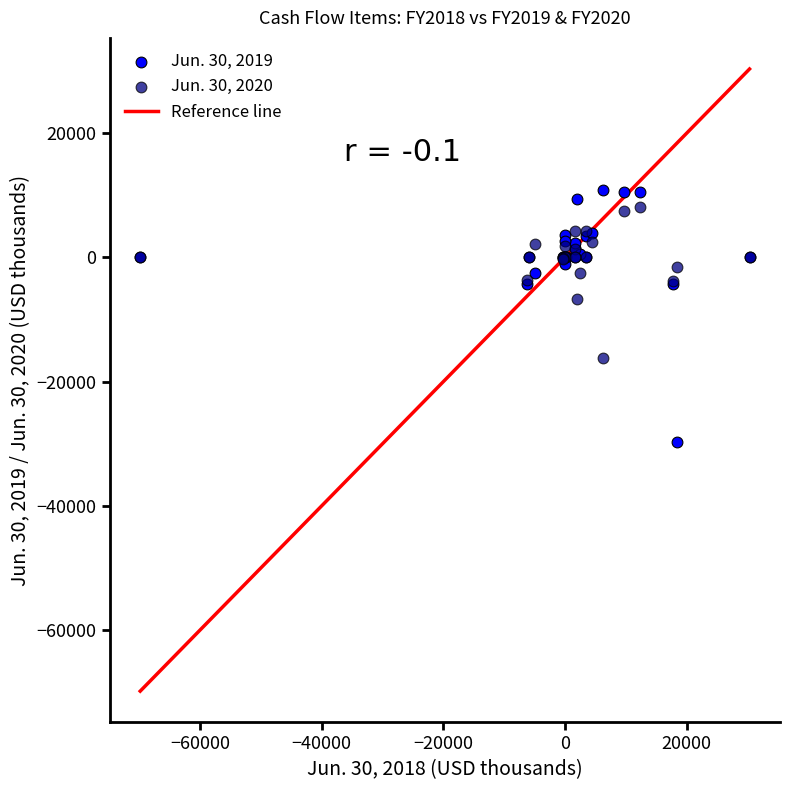

Which series reaches the minimum Y coordinate?

Jun. 30, 2019